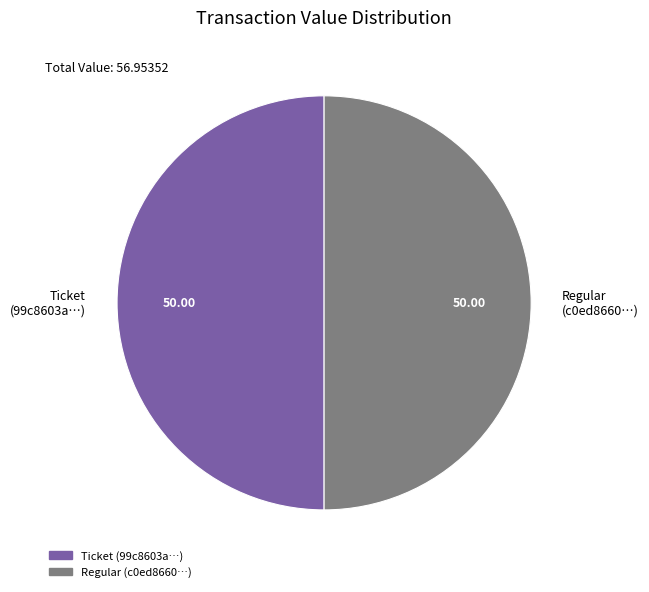

Count the number of slices in the pie.

2